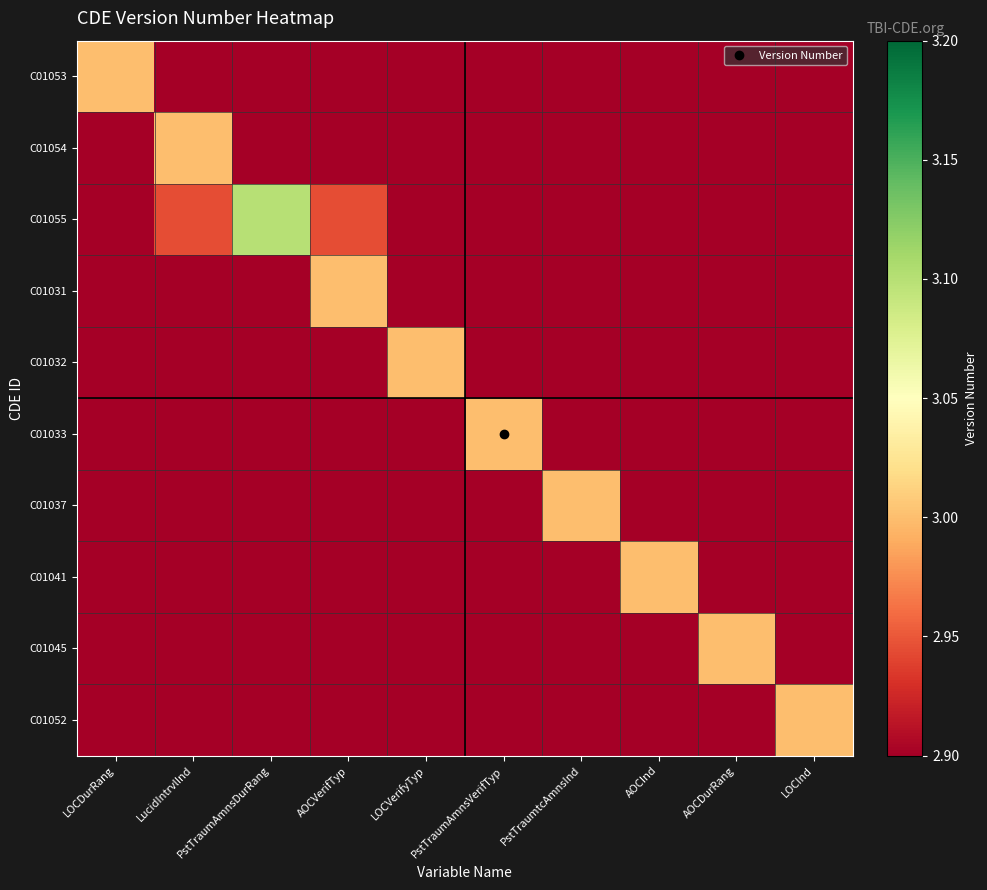

Reading left to right, extract all data points from this chart.

C01053: LOCDurRang=3.0	LucidIntrvlInd=2.8	PstTraumAmnsDurRang=2.7	AOCVerifTyp=2.5	LOCVerifyTyp=2.4	PstTraumAmnsVerifTyp=2.2	PstTraumtcAmnsInd=2.1	AOCInd=2.0	AOCDurRang=1.8	LOCInd=1.7
C01054: LOCDurRang=2.8	LucidIntrvlInd=3.0	PstTraumAmnsDurRang=2.8	AOCVerifTyp=2.7	LOCVerifyTyp=2.5	PstTraumAmnsVerifTyp=2.4	PstTraumtcAmnsInd=2.2	AOCInd=2.1	AOCDurRang=2.0	LOCInd=1.8
C01055: LOCDurRang=2.8	LucidIntrvlInd=2.9	PstTraumAmnsDurRang=3.1	AOCVerifTyp=2.9	LOCVerifyTyp=2.8	PstTraumAmnsVerifTyp=2.6	PstTraumtcAmnsInd=2.5	AOCInd=2.3	AOCDurRang=2.2	LOCInd=2.0
C01031: LOCDurRang=2.5	LucidIntrvlInd=2.7	PstTraumAmnsDurRang=2.8	AOCVerifTyp=3.0	LOCVerifyTyp=2.8	PstTraumAmnsVerifTyp=2.7	PstTraumtcAmnsInd=2.5	AOCInd=2.4	AOCDurRang=2.2	LOCInd=2.1
C01032: LOCDurRang=2.4	LucidIntrvlInd=2.5	PstTraumAmnsDurRang=2.7	AOCVerifTyp=2.8	LOCVerifyTyp=3.0	PstTraumAmnsVerifTyp=2.8	PstTraumtcAmnsInd=2.7	AOCInd=2.5	AOCDurRang=2.4	LOCInd=2.2
C01033: LOCDurRang=2.2	LucidIntrvlInd=2.4	PstTraumAmnsDurRang=2.5	AOCVerifTyp=2.7	LOCVerifyTyp=2.8	PstTraumAmnsVerifTyp=3.0	PstTraumtcAmnsInd=2.8	AOCInd=2.7	AOCDurRang=2.5	LOCInd=2.4
C01037: LOCDurRang=2.1	LucidIntrvlInd=2.2	PstTraumAmnsDurRang=2.4	AOCVerifTyp=2.5	LOCVerifyTyp=2.7	PstTraumAmnsVerifTyp=2.8	PstTraumtcAmnsInd=3.0	AOCInd=2.8	AOCDurRang=2.7	LOCInd=2.5
C01041: LOCDurRang=2.0	LucidIntrvlInd=2.1	PstTraumAmnsDurRang=2.2	AOCVerifTyp=2.4	LOCVerifyTyp=2.5	PstTraumAmnsVerifTyp=2.7	PstTraumtcAmnsInd=2.8	AOCInd=3.0	AOCDurRang=2.8	LOCInd=2.7
C01045: LOCDurRang=1.8	LucidIntrvlInd=2.0	PstTraumAmnsDurRang=2.1	AOCVerifTyp=2.2	LOCVerifyTyp=2.4	PstTraumAmnsVerifTyp=2.5	PstTraumtcAmnsInd=2.7	AOCInd=2.8	AOCDurRang=3.0	LOCInd=2.8
C01052: LOCDurRang=1.7	LucidIntrvlInd=1.8	PstTraumAmnsDurRang=2.0	AOCVerifTyp=2.1	LOCVerifyTyp=2.2	PstTraumAmnsVerifTyp=2.4	PstTraumtcAmnsInd=2.5	AOCInd=2.7	AOCDurRang=2.8	LOCInd=3.0